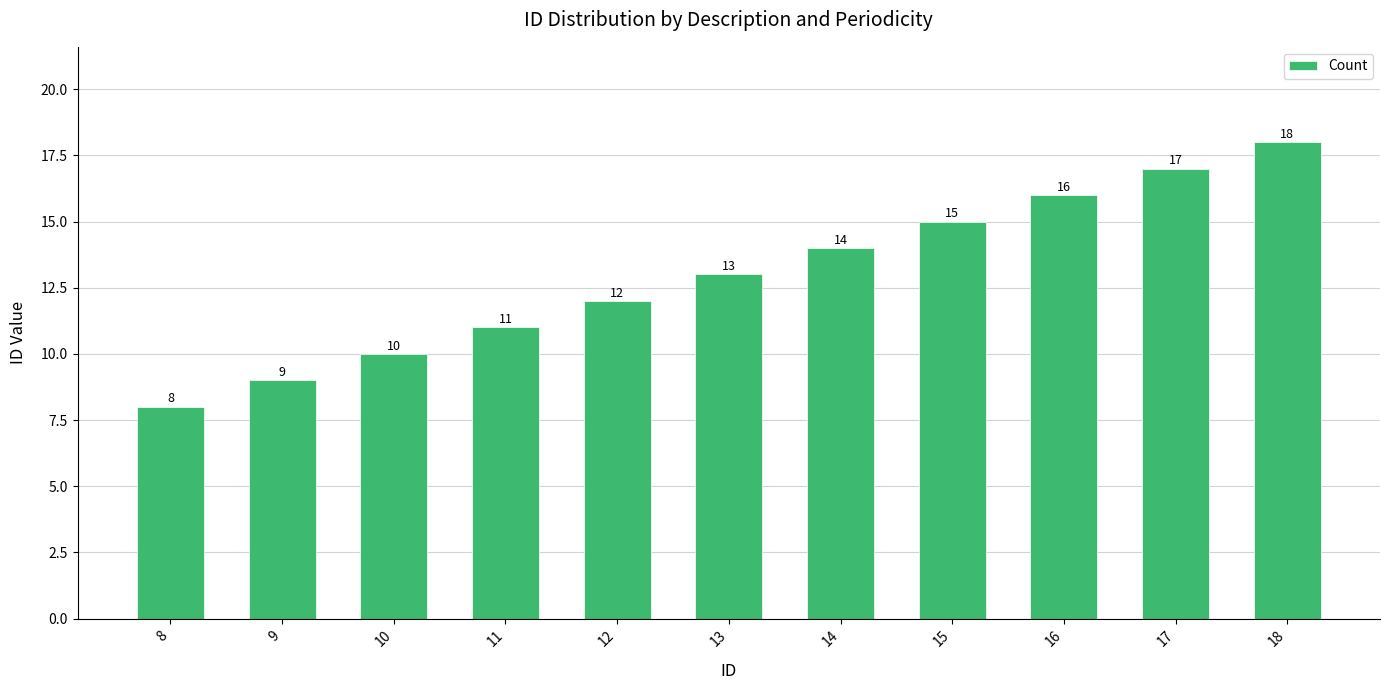

Read the value at 14, to the nearest 10.

10